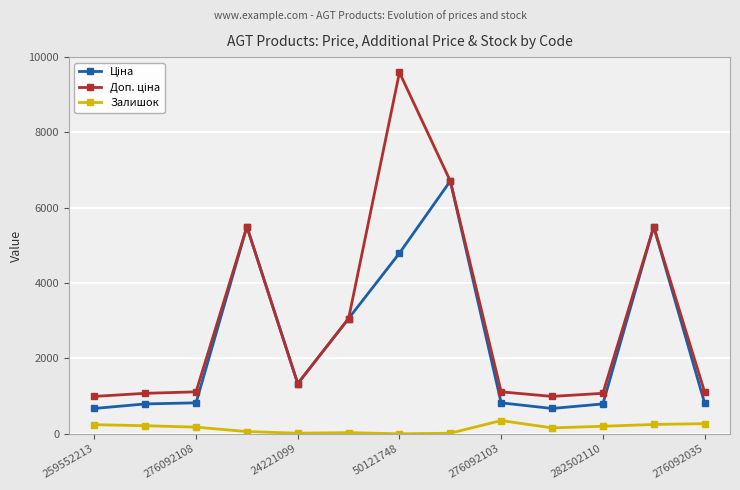

True or false: Залишок has more than 0 points higher than both neighbors.

True